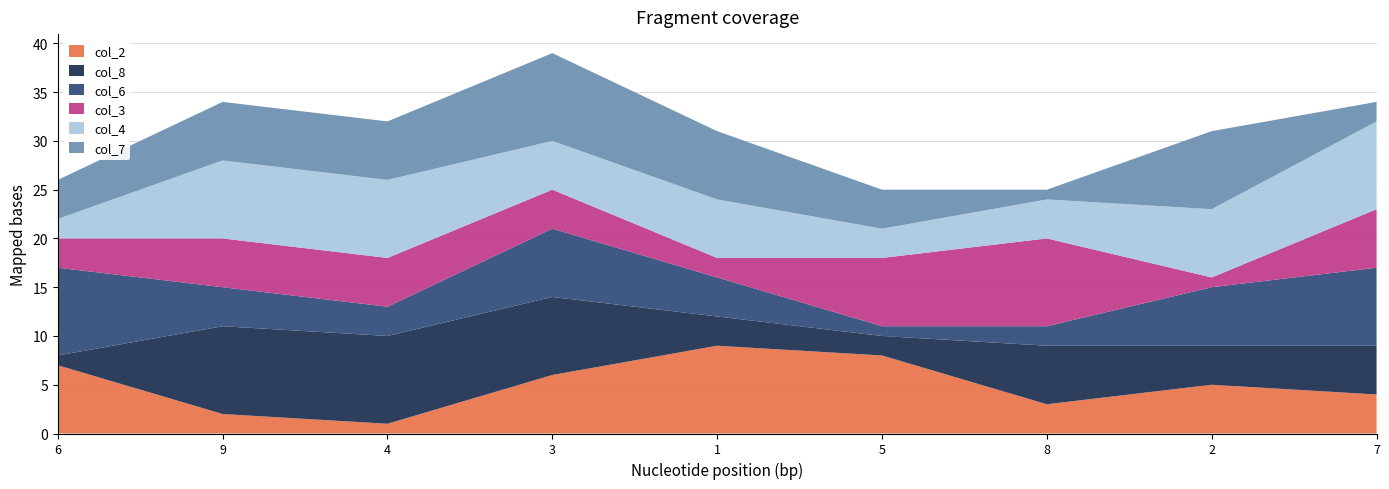

Reading left to right, what are all the values shown in this chart?

col_2: 7	2	1	6	9	8	3	5	4
col_8: 1	9	9	8	3	2	6	4	5
col_6: 9	4	3	7	4	1	2	6	8
col_3: 3	5	5	4	2	7	9	1	6
col_4: 2	8	8	5	6	3	4	7	9
col_7: 4	6	6	9	7	4	1	8	2